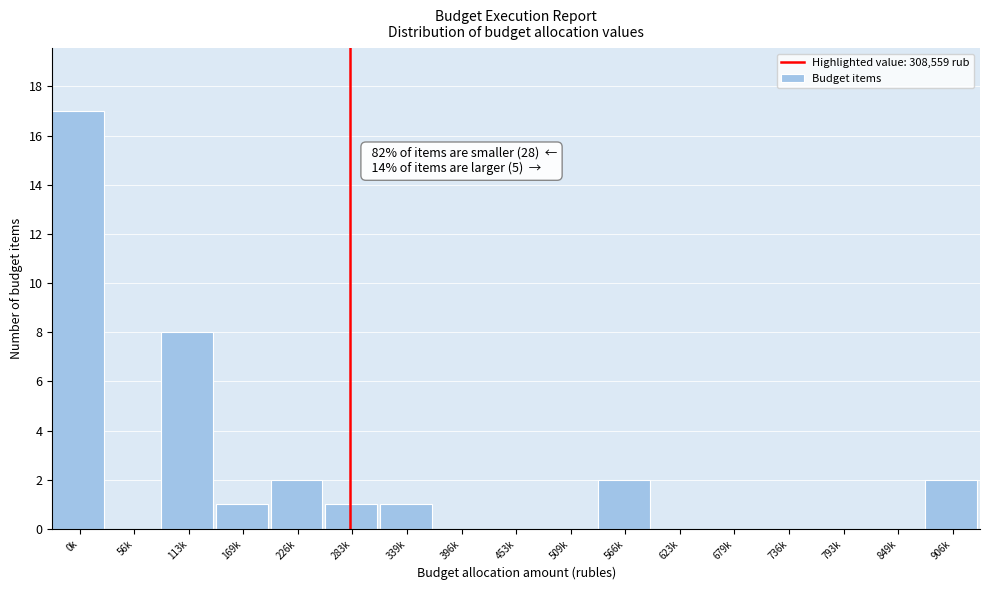

Reading left to right, what are all the values shown in this chart?

0k=17	56k=0	113k=8	169k=1	226k=2	283k=1	339k=1	396k=0	453k=0	509k=0	566k=2	623k=0	679k=0	736k=0	793k=0	849k=0	906k=2